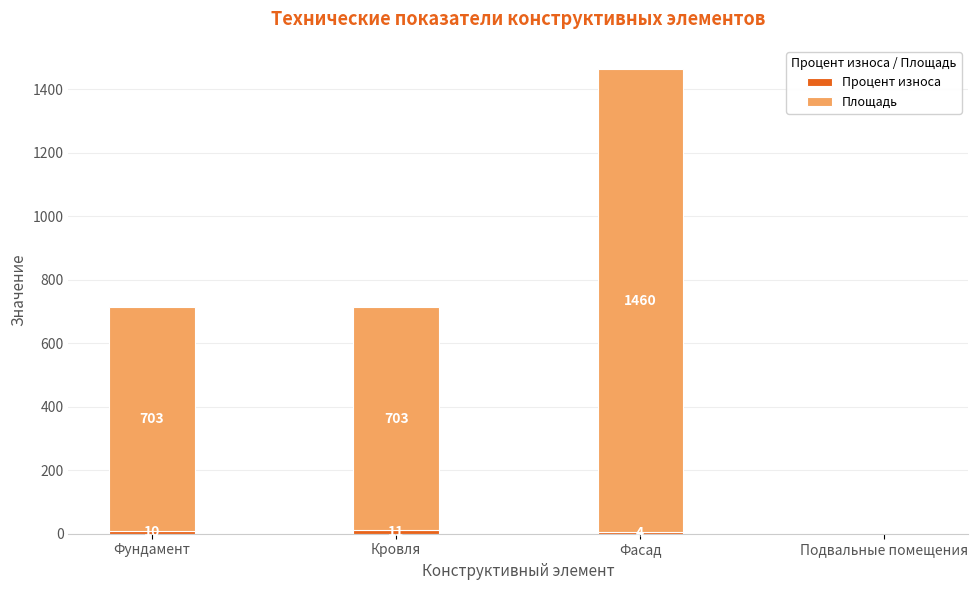

How many series are shown in this chart?

2